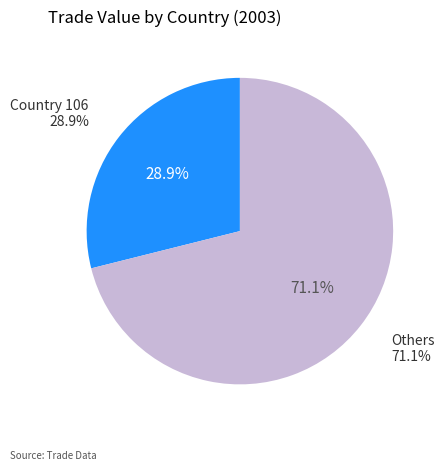

Does 103 account for over 50% of the chart?

No